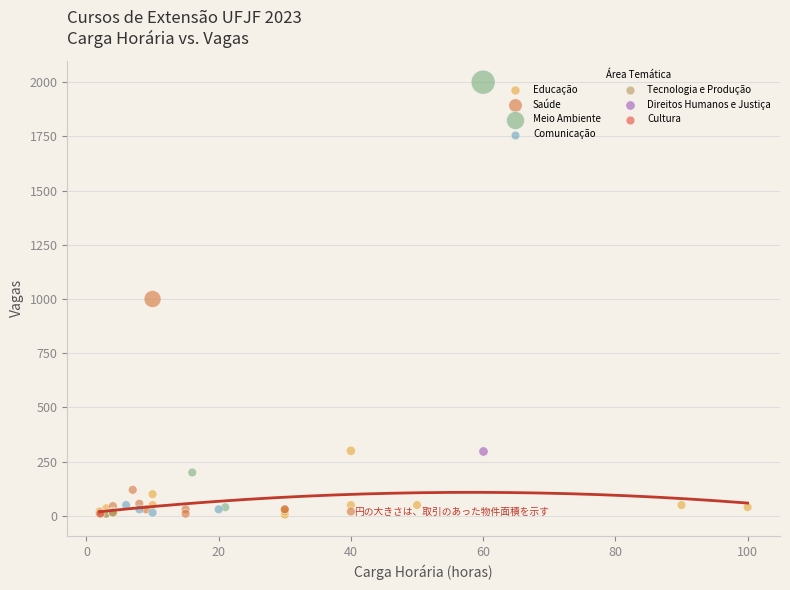

Which series reaches the maximum Y coordinate?

Meio Ambiente